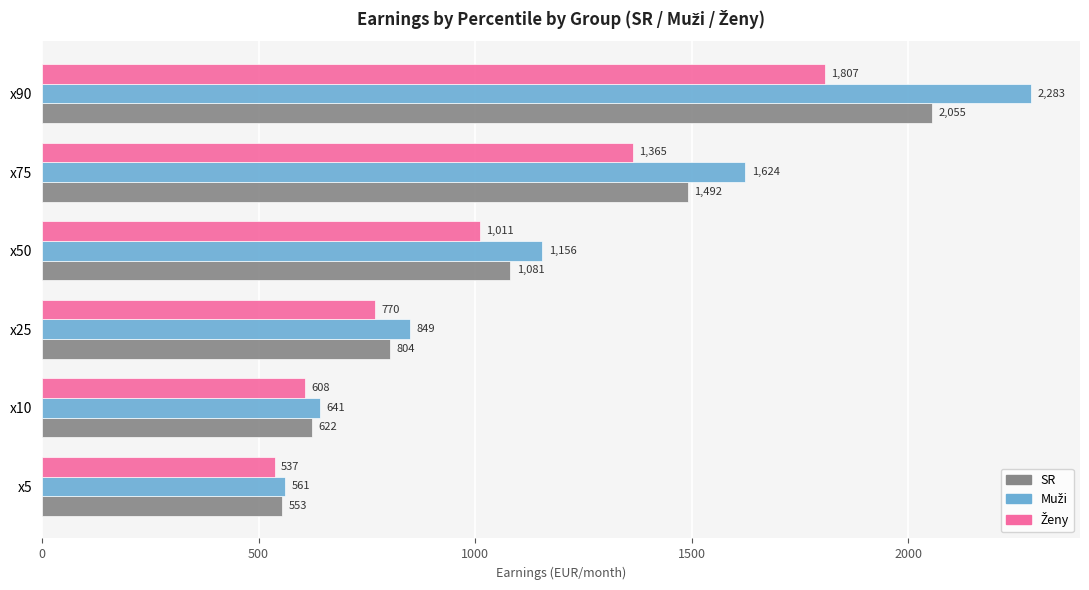

What value does the SR series have at x50?

1080.8